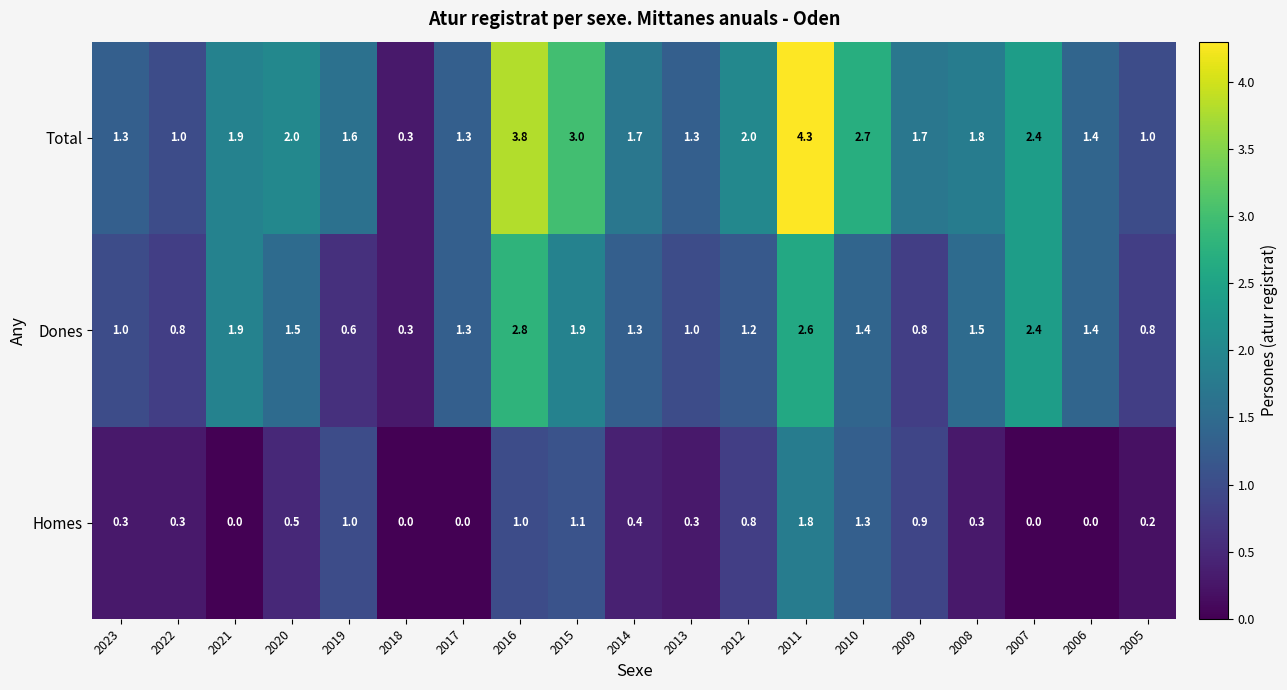

What is the approximate value of Dones at 2012?

1.2